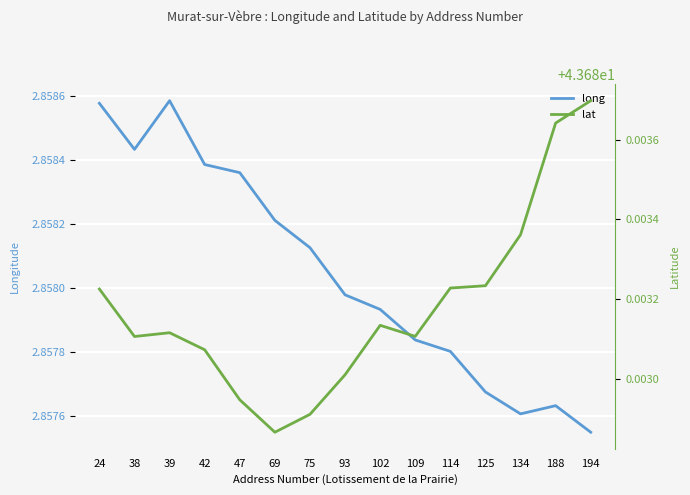

True or false: long has more than 2 points higher than both neighbors.

False